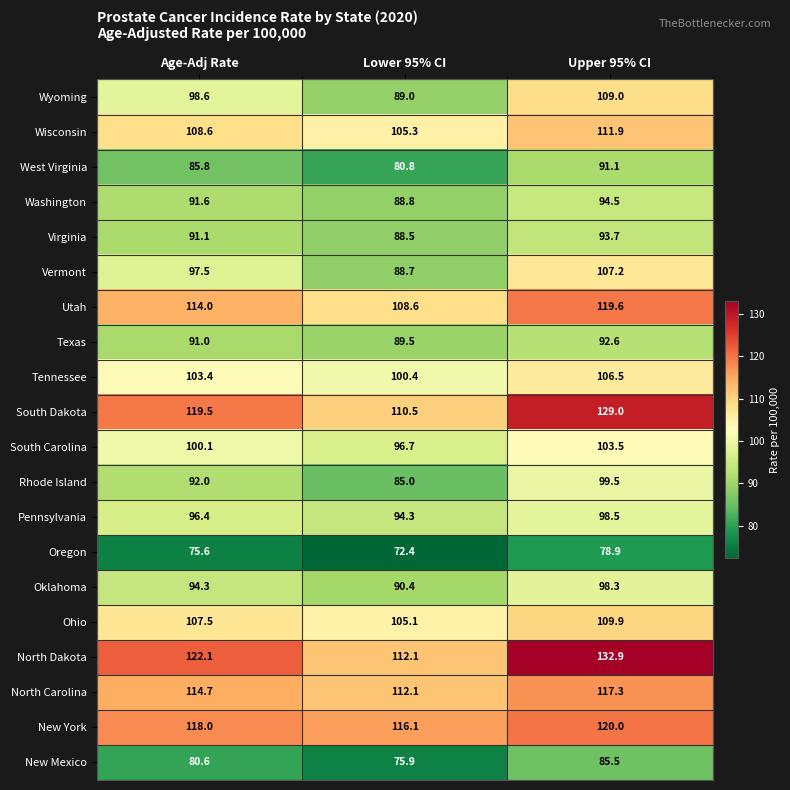

The value of Oklahoma at Lower 95% CI is 60.7. True or false?

False